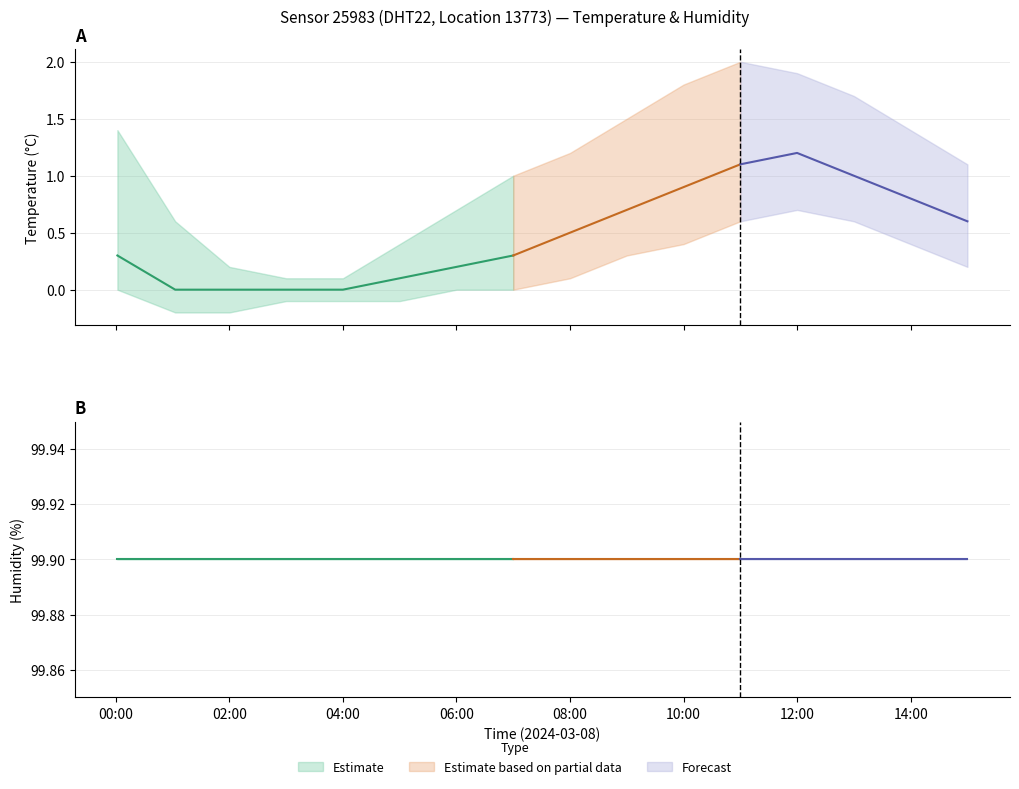

What is the lowest value of the humidity_high series?

99.9